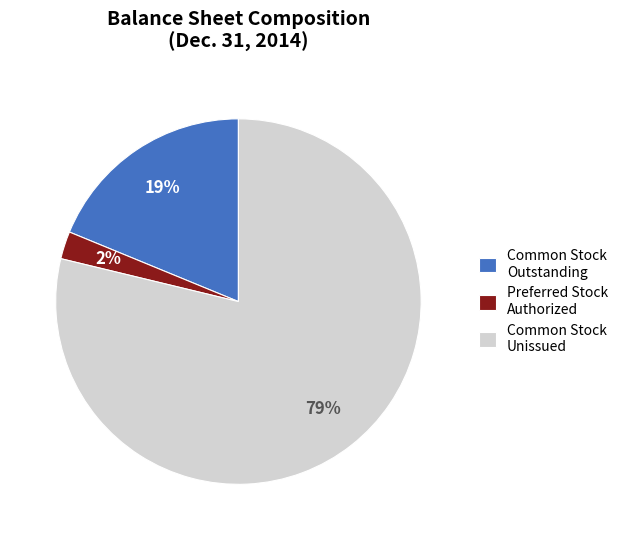

Approximately how many times larger is the value at Common Stock Unissued compared to Common Stock Outstanding?

4.2